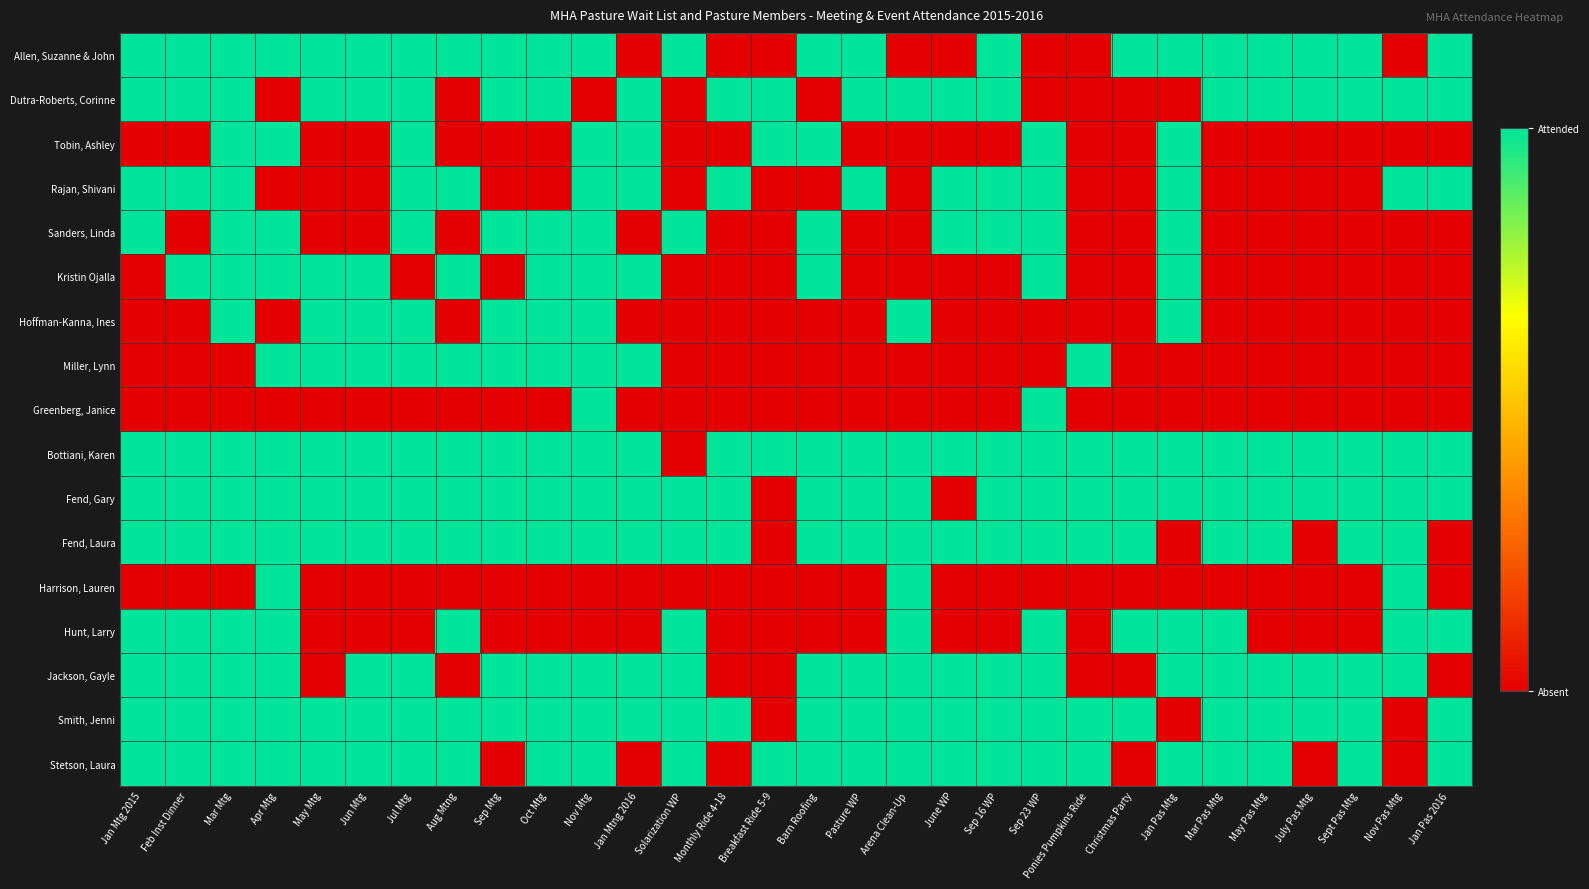

Reading left to right, list all the values displayed in this chart.

Allen, Suzanne & John: Jan Mtg 2015=1	Feb Inst Dinner=1	Mar Mtg=1	Apr Mtg=1	May Mtg=1	Jun Mtg=1	Jul Mtg=1	Aug Mtng=1	Sep Mtg=1	Oct Mtg=1	Nov Mtg=1	Jan Mtng 2016=0	Solarization WP=1	Monthly Ride 4-18=0	Breakfast Ride 5-9=0	Barn Roofing=1	Pasture WP=1	Arena Clean-Up=0	June WP=0	Sep 16 WP=1	Sep 23 WP=0	Ponies Pumpkins Ride=0	Christmas Party=1	Jan Pas Mtg=1	Mar Pas Mtg=1	May Pas Mtg=1	July Pas Mtg=1	Sept Pas Mtg=1	Nov Pas Mtg=0	Jan Pas 2016=1
Dutra-Roberts, Corinne: Jan Mtg 2015=1	Feb Inst Dinner=1	Mar Mtg=1	Apr Mtg=0	May Mtg=1	Jun Mtg=1	Jul Mtg=1	Aug Mtng=0	Sep Mtg=1	Oct Mtg=1	Nov Mtg=0	Jan Mtng 2016=1	Solarization WP=0	Monthly Ride 4-18=1	Breakfast Ride 5-9=1	Barn Roofing=0	Pasture WP=1	Arena Clean-Up=1	June WP=1	Sep 16 WP=1	Sep 23 WP=0	Ponies Pumpkins Ride=0	Christmas Party=0	Jan Pas Mtg=0	Mar Pas Mtg=1	May Pas Mtg=1	July Pas Mtg=1	Sept Pas Mtg=1	Nov Pas Mtg=1	Jan Pas 2016=1
Tobin, Ashley: Jan Mtg 2015=0	Feb Inst Dinner=0	Mar Mtg=1	Apr Mtg=1	May Mtg=0	Jun Mtg=0	Jul Mtg=1	Aug Mtng=0	Sep Mtg=0	Oct Mtg=0	Nov Mtg=1	Jan Mtng 2016=1	Solarization WP=0	Monthly Ride 4-18=0	Breakfast Ride 5-9=1	Barn Roofing=1	Pasture WP=0	Arena Clean-Up=0	June WP=0	Sep 16 WP=0	Sep 23 WP=1	Ponies Pumpkins Ride=0	Christmas Party=0	Jan Pas Mtg=1	Mar Pas Mtg=0	May Pas Mtg=0	July Pas Mtg=0	Sept Pas Mtg=0	Nov Pas Mtg=0	Jan Pas 2016=0
Rajan, Shivani: Jan Mtg 2015=1	Feb Inst Dinner=1	Mar Mtg=1	Apr Mtg=0	May Mtg=0	Jun Mtg=0	Jul Mtg=1	Aug Mtng=1	Sep Mtg=0	Oct Mtg=0	Nov Mtg=1	Jan Mtng 2016=1	Solarization WP=0	Monthly Ride 4-18=1	Breakfast Ride 5-9=0	Barn Roofing=0	Pasture WP=1	Arena Clean-Up=0	June WP=1	Sep 16 WP=1	Sep 23 WP=1	Ponies Pumpkins Ride=0	Christmas Party=0	Jan Pas Mtg=1	Mar Pas Mtg=0	May Pas Mtg=0	July Pas Mtg=0	Sept Pas Mtg=0	Nov Pas Mtg=1	Jan Pas 2016=1
Sanders, Linda: Jan Mtg 2015=1	Feb Inst Dinner=0	Mar Mtg=1	Apr Mtg=1	May Mtg=0	Jun Mtg=0	Jul Mtg=1	Aug Mtng=0	Sep Mtg=1	Oct Mtg=1	Nov Mtg=1	Jan Mtng 2016=0	Solarization WP=1	Monthly Ride 4-18=0	Breakfast Ride 5-9=0	Barn Roofing=1	Pasture WP=0	Arena Clean-Up=0	June WP=1	Sep 16 WP=1	Sep 23 WP=1	Ponies Pumpkins Ride=0	Christmas Party=0	Jan Pas Mtg=1	Mar Pas Mtg=0	May Pas Mtg=0	July Pas Mtg=0	Sept Pas Mtg=0	Nov Pas Mtg=0	Jan Pas 2016=0
Kristin Ojalla: Jan Mtg 2015=0	Feb Inst Dinner=1	Mar Mtg=1	Apr Mtg=1	May Mtg=1	Jun Mtg=1	Jul Mtg=0	Aug Mtng=1	Sep Mtg=0	Oct Mtg=1	Nov Mtg=1	Jan Mtng 2016=1	Solarization WP=0	Monthly Ride 4-18=0	Breakfast Ride 5-9=0	Barn Roofing=1	Pasture WP=0	Arena Clean-Up=0	June WP=0	Sep 16 WP=0	Sep 23 WP=1	Ponies Pumpkins Ride=0	Christmas Party=0	Jan Pas Mtg=1	Mar Pas Mtg=0	May Pas Mtg=0	July Pas Mtg=0	Sept Pas Mtg=0	Nov Pas Mtg=0	Jan Pas 2016=0
Hoffman-Kanna, Ines: Jan Mtg 2015=0	Feb Inst Dinner=0	Mar Mtg=1	Apr Mtg=0	May Mtg=1	Jun Mtg=1	Jul Mtg=1	Aug Mtng=0	Sep Mtg=1	Oct Mtg=1	Nov Mtg=1	Jan Mtng 2016=0	Solarization WP=0	Monthly Ride 4-18=0	Breakfast Ride 5-9=0	Barn Roofing=0	Pasture WP=0	Arena Clean-Up=1	June WP=0	Sep 16 WP=0	Sep 23 WP=0	Ponies Pumpkins Ride=0	Christmas Party=0	Jan Pas Mtg=1	Mar Pas Mtg=0	May Pas Mtg=0	July Pas Mtg=0	Sept Pas Mtg=0	Nov Pas Mtg=0	Jan Pas 2016=0
Miller, Lynn: Jan Mtg 2015=0	Feb Inst Dinner=0	Mar Mtg=0	Apr Mtg=1	May Mtg=1	Jun Mtg=1	Jul Mtg=1	Aug Mtng=1	Sep Mtg=1	Oct Mtg=1	Nov Mtg=1	Jan Mtng 2016=1	Solarization WP=0	Monthly Ride 4-18=0	Breakfast Ride 5-9=0	Barn Roofing=0	Pasture WP=0	Arena Clean-Up=0	June WP=0	Sep 16 WP=0	Sep 23 WP=0	Ponies Pumpkins Ride=1	Christmas Party=0	Jan Pas Mtg=0	Mar Pas Mtg=0	May Pas Mtg=0	July Pas Mtg=0	Sept Pas Mtg=0	Nov Pas Mtg=0	Jan Pas 2016=0
Greenberg, Janice: Jan Mtg 2015=0	Feb Inst Dinner=0	Mar Mtg=0	Apr Mtg=0	May Mtg=0	Jun Mtg=0	Jul Mtg=0	Aug Mtng=0	Sep Mtg=0	Oct Mtg=0	Nov Mtg=1	Jan Mtng 2016=0	Solarization WP=0	Monthly Ride 4-18=0	Breakfast Ride 5-9=0	Barn Roofing=0	Pasture WP=0	Arena Clean-Up=0	June WP=0	Sep 16 WP=0	Sep 23 WP=1	Ponies Pumpkins Ride=0	Christmas Party=0	Jan Pas Mtg=0	Mar Pas Mtg=0	May Pas Mtg=0	July Pas Mtg=0	Sept Pas Mtg=0	Nov Pas Mtg=0	Jan Pas 2016=0
Bottiani, Karen: Jan Mtg 2015=1	Feb Inst Dinner=1	Mar Mtg=1	Apr Mtg=1	May Mtg=1	Jun Mtg=1	Jul Mtg=1	Aug Mtng=1	Sep Mtg=1	Oct Mtg=1	Nov Mtg=1	Jan Mtng 2016=1	Solarization WP=0	Monthly Ride 4-18=1	Breakfast Ride 5-9=1	Barn Roofing=1	Pasture WP=1	Arena Clean-Up=1	June WP=1	Sep 16 WP=1	Sep 23 WP=1	Ponies Pumpkins Ride=1	Christmas Party=1	Jan Pas Mtg=1	Mar Pas Mtg=1	May Pas Mtg=1	July Pas Mtg=1	Sept Pas Mtg=1	Nov Pas Mtg=1	Jan Pas 2016=1
Fend, Gary: Jan Mtg 2015=1	Feb Inst Dinner=1	Mar Mtg=1	Apr Mtg=1	May Mtg=1	Jun Mtg=1	Jul Mtg=1	Aug Mtng=1	Sep Mtg=1	Oct Mtg=1	Nov Mtg=1	Jan Mtng 2016=1	Solarization WP=1	Monthly Ride 4-18=1	Breakfast Ride 5-9=0	Barn Roofing=1	Pasture WP=1	Arena Clean-Up=1	June WP=0	Sep 16 WP=1	Sep 23 WP=1	Ponies Pumpkins Ride=1	Christmas Party=1	Jan Pas Mtg=1	Mar Pas Mtg=1	May Pas Mtg=1	July Pas Mtg=1	Sept Pas Mtg=1	Nov Pas Mtg=1	Jan Pas 2016=1
Fend, Laura: Jan Mtg 2015=1	Feb Inst Dinner=1	Mar Mtg=1	Apr Mtg=1	May Mtg=1	Jun Mtg=1	Jul Mtg=1	Aug Mtng=1	Sep Mtg=1	Oct Mtg=1	Nov Mtg=1	Jan Mtng 2016=1	Solarization WP=1	Monthly Ride 4-18=1	Breakfast Ride 5-9=0	Barn Roofing=1	Pasture WP=1	Arena Clean-Up=1	June WP=1	Sep 16 WP=1	Sep 23 WP=1	Ponies Pumpkins Ride=1	Christmas Party=1	Jan Pas Mtg=0	Mar Pas Mtg=1	May Pas Mtg=1	July Pas Mtg=0	Sept Pas Mtg=1	Nov Pas Mtg=1	Jan Pas 2016=0
Harrison, Lauren: Jan Mtg 2015=0	Feb Inst Dinner=0	Mar Mtg=0	Apr Mtg=1	May Mtg=0	Jun Mtg=0	Jul Mtg=0	Aug Mtng=0	Sep Mtg=0	Oct Mtg=0	Nov Mtg=0	Jan Mtng 2016=0	Solarization WP=0	Monthly Ride 4-18=0	Breakfast Ride 5-9=0	Barn Roofing=0	Pasture WP=0	Arena Clean-Up=1	June WP=0	Sep 16 WP=0	Sep 23 WP=0	Ponies Pumpkins Ride=0	Christmas Party=0	Jan Pas Mtg=0	Mar Pas Mtg=0	May Pas Mtg=0	July Pas Mtg=0	Sept Pas Mtg=0	Nov Pas Mtg=1	Jan Pas 2016=0
Hunt, Larry: Jan Mtg 2015=1	Feb Inst Dinner=1	Mar Mtg=1	Apr Mtg=1	May Mtg=0	Jun Mtg=0	Jul Mtg=0	Aug Mtng=1	Sep Mtg=0	Oct Mtg=0	Nov Mtg=0	Jan Mtng 2016=0	Solarization WP=1	Monthly Ride 4-18=0	Breakfast Ride 5-9=0	Barn Roofing=0	Pasture WP=0	Arena Clean-Up=1	June WP=0	Sep 16 WP=0	Sep 23 WP=1	Ponies Pumpkins Ride=0	Christmas Party=1	Jan Pas Mtg=1	Mar Pas Mtg=1	May Pas Mtg=0	July Pas Mtg=0	Sept Pas Mtg=0	Nov Pas Mtg=1	Jan Pas 2016=1
Jackson, Gayle: Jan Mtg 2015=1	Feb Inst Dinner=1	Mar Mtg=1	Apr Mtg=1	May Mtg=0	Jun Mtg=1	Jul Mtg=1	Aug Mtng=0	Sep Mtg=1	Oct Mtg=1	Nov Mtg=1	Jan Mtng 2016=1	Solarization WP=1	Monthly Ride 4-18=0	Breakfast Ride 5-9=0	Barn Roofing=1	Pasture WP=1	Arena Clean-Up=1	June WP=1	Sep 16 WP=1	Sep 23 WP=1	Ponies Pumpkins Ride=0	Christmas Party=0	Jan Pas Mtg=1	Mar Pas Mtg=1	May Pas Mtg=1	July Pas Mtg=1	Sept Pas Mtg=1	Nov Pas Mtg=1	Jan Pas 2016=0
Smith, Jenni: Jan Mtg 2015=1	Feb Inst Dinner=1	Mar Mtg=1	Apr Mtg=1	May Mtg=1	Jun Mtg=1	Jul Mtg=1	Aug Mtng=1	Sep Mtg=1	Oct Mtg=1	Nov Mtg=1	Jan Mtng 2016=1	Solarization WP=1	Monthly Ride 4-18=1	Breakfast Ride 5-9=0	Barn Roofing=1	Pasture WP=1	Arena Clean-Up=1	June WP=1	Sep 16 WP=1	Sep 23 WP=1	Ponies Pumpkins Ride=1	Christmas Party=1	Jan Pas Mtg=0	Mar Pas Mtg=1	May Pas Mtg=1	July Pas Mtg=1	Sept Pas Mtg=1	Nov Pas Mtg=0	Jan Pas 2016=1
Stetson, Laura: Jan Mtg 2015=1	Feb Inst Dinner=1	Mar Mtg=1	Apr Mtg=1	May Mtg=1	Jun Mtg=1	Jul Mtg=1	Aug Mtng=1	Sep Mtg=0	Oct Mtg=1	Nov Mtg=1	Jan Mtng 2016=0	Solarization WP=1	Monthly Ride 4-18=0	Breakfast Ride 5-9=1	Barn Roofing=1	Pasture WP=1	Arena Clean-Up=1	June WP=1	Sep 16 WP=1	Sep 23 WP=1	Ponies Pumpkins Ride=1	Christmas Party=0	Jan Pas Mtg=1	Mar Pas Mtg=1	May Pas Mtg=1	July Pas Mtg=0	Sept Pas Mtg=1	Nov Pas Mtg=0	Jan Pas 2016=1